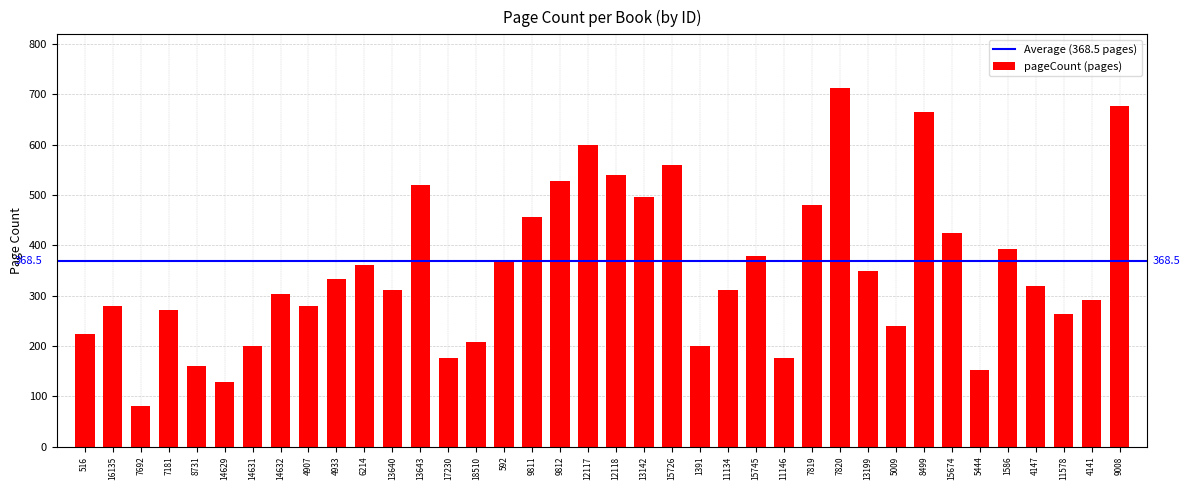

What is the difference between the second highest and second lowest values?

548